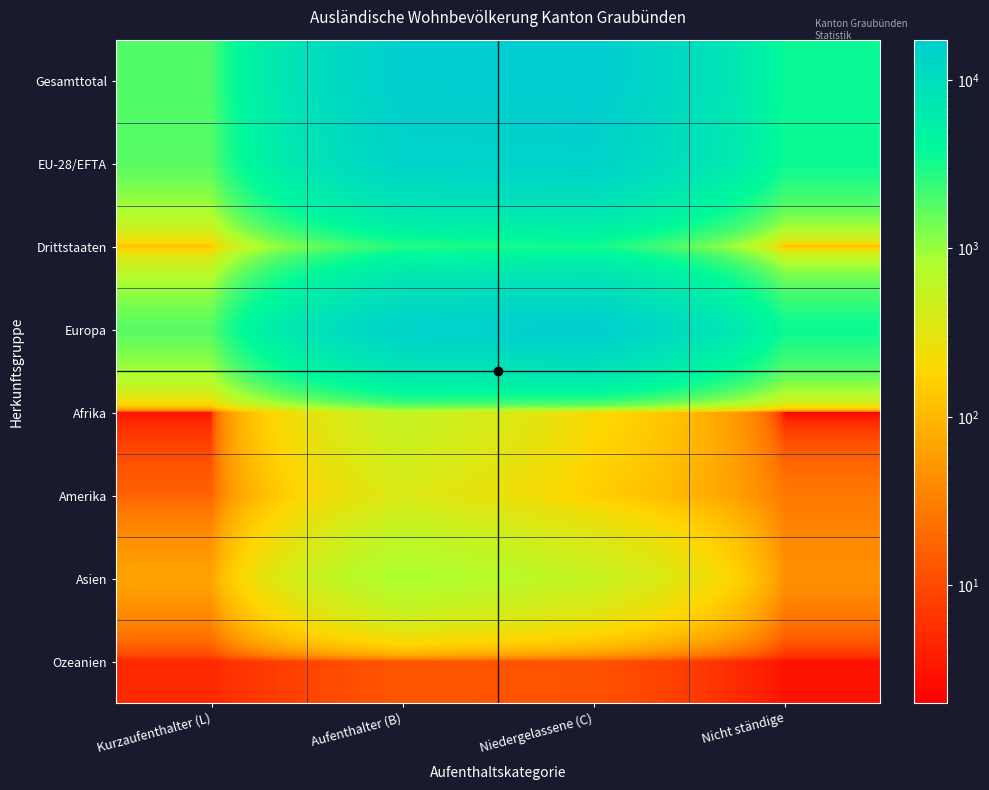

Which series has the widest spread of values?

Gesamttotal